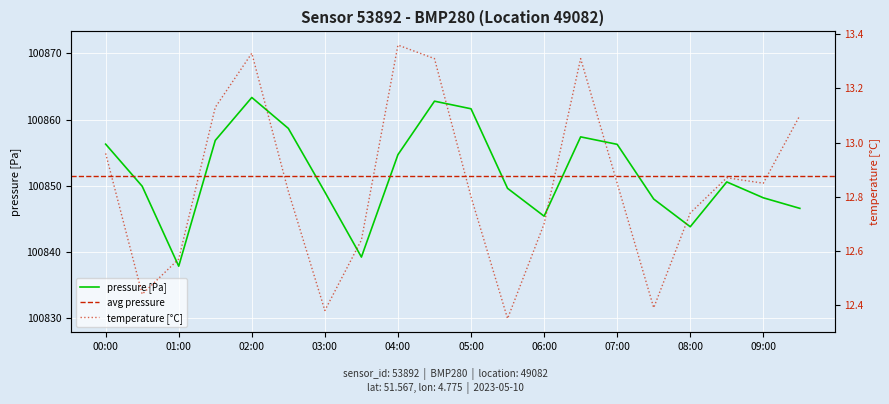

The value of temperature at 08:00 is 5.3. True or false?

False